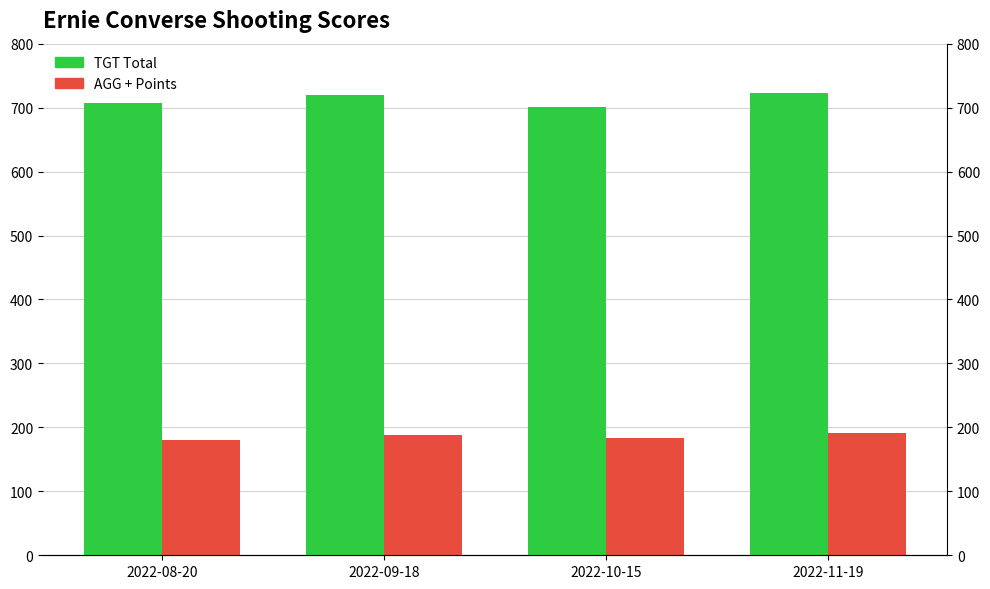

Which series changed the most between 2022-08-20 and 2022-10-15?

TGT Total